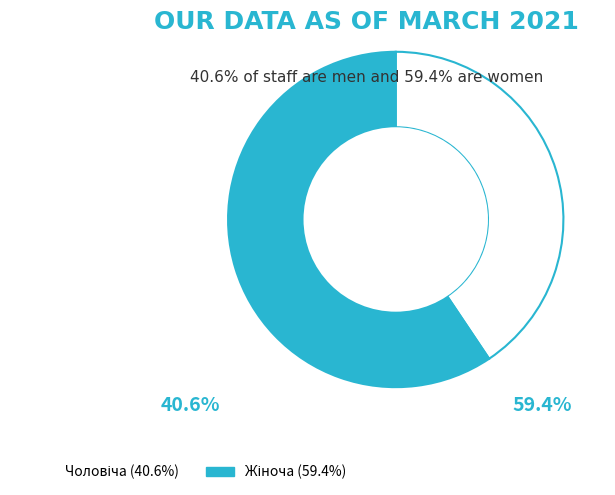

Does any single category account for the majority?

Yes